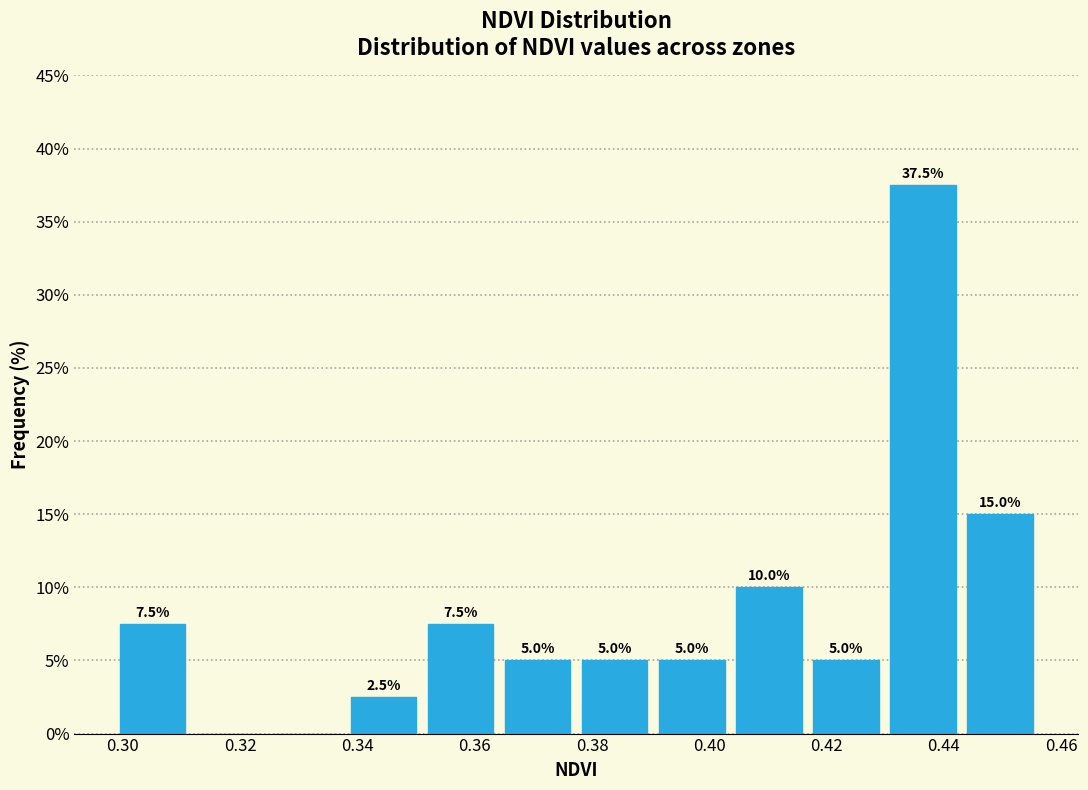

Which range on the x-axis has the tallest bar?

0.430 to 0.442